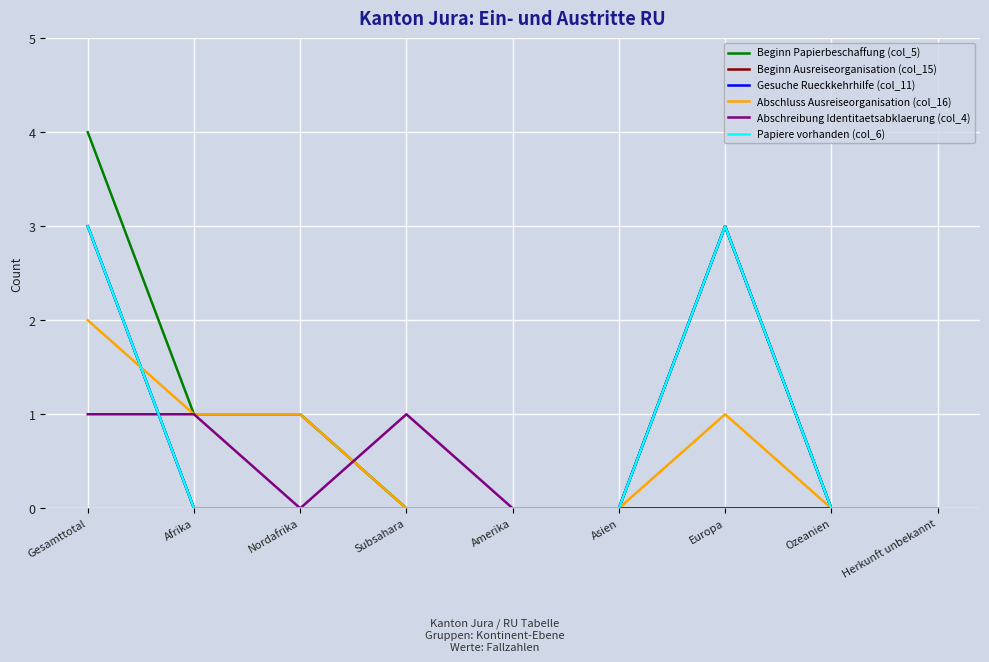

Which series has the largest total across all categories?

Beginn Papierbeschaffung (col_5)